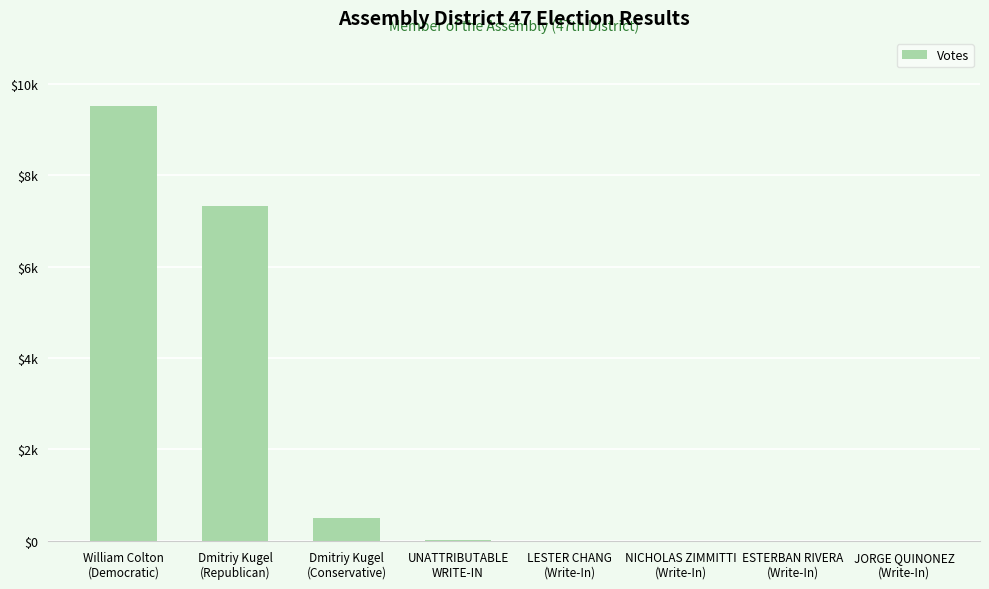

Reading left to right, extract all data points from this chart.

William Colton
(Democratic)=9503	Dmitriy Kugel
(Republican)=7329	Dmitriy Kugel
(Conservative)=509	UNATTRIBUTABLE
WRITE-IN=10	LESTER CHANG
(Write-In)=3	NICHOLAS ZIMMITTI
(Write-In)=2	ESTERBAN RIVERA
(Write-In)=1	JORGE QUINONEZ
(Write-In)=1